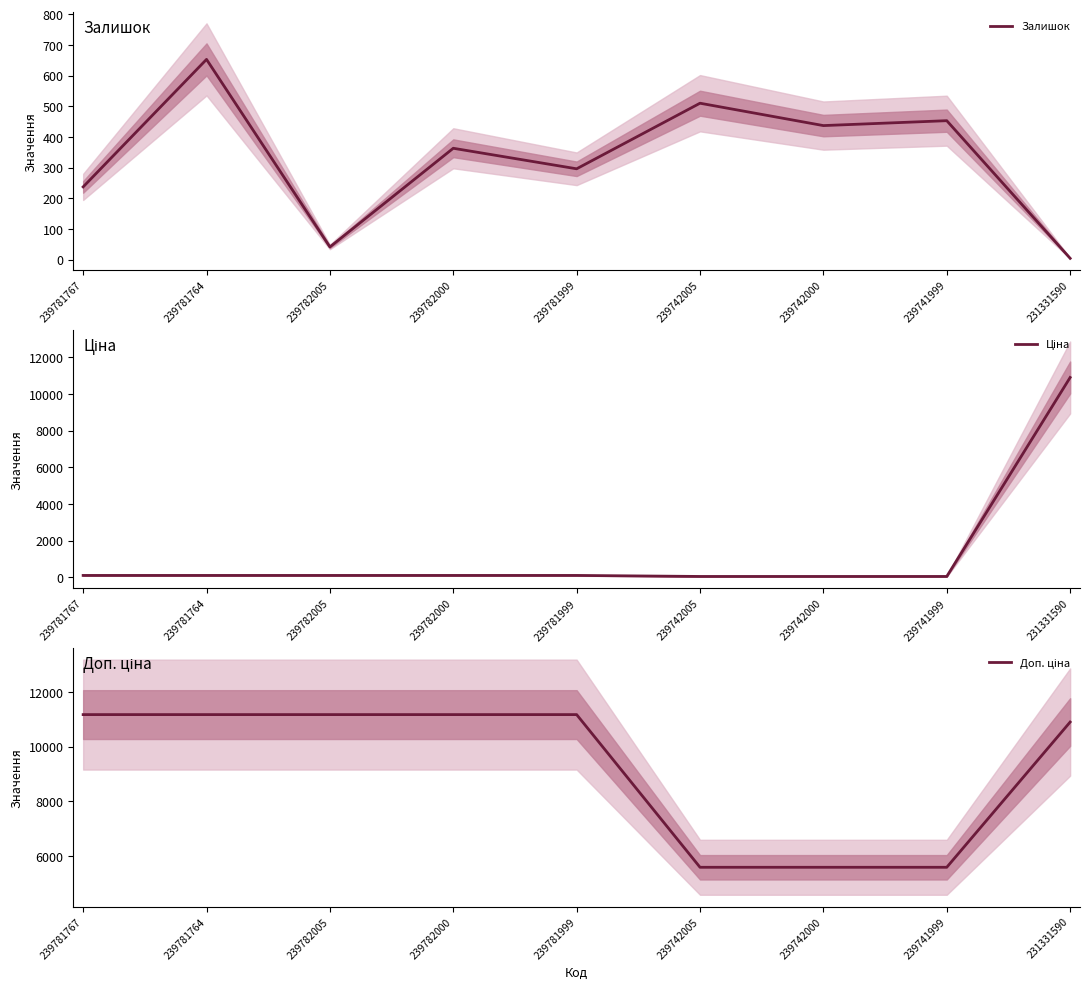

After their last crossing, which series has the higher values: Ціна or Залишок?

Ціна